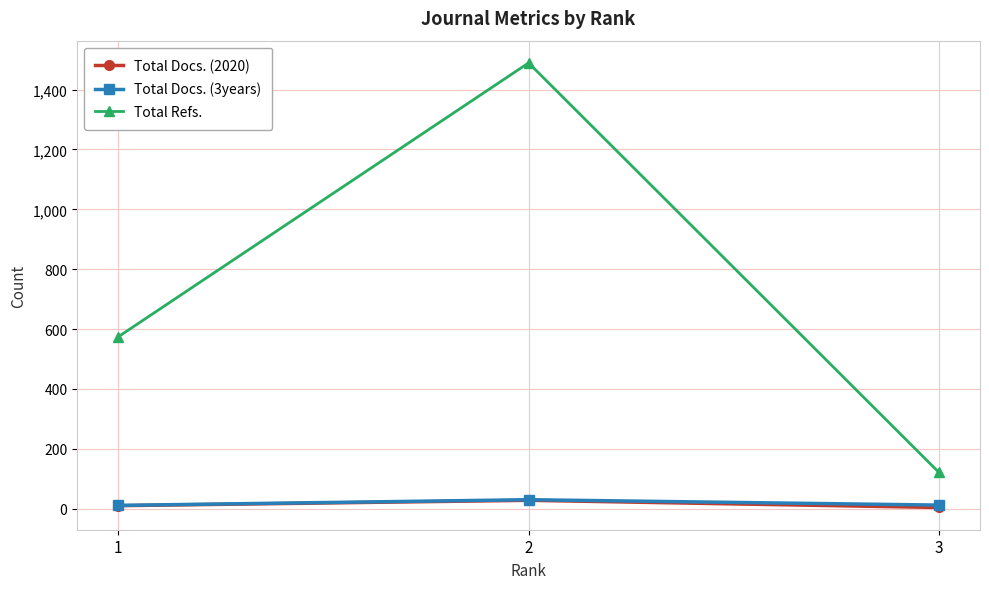

Which series has the largest range (max minus min)?

Total Refs.